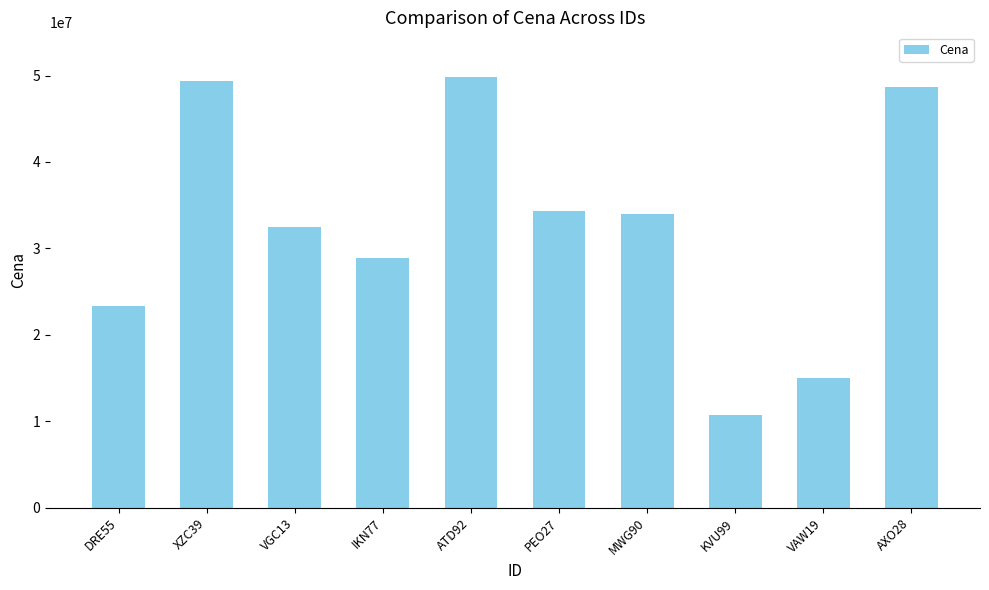

Reading left to right, extract all data points from this chart.

DRE55=23295809	XZC39=49414333	VGC13=32532883	IKN77=28880611	ATD92=49809573	PEO27=34339666	MWG90=33953045	KVU99=10758757	VAW19=15056348	AXO28=48634307